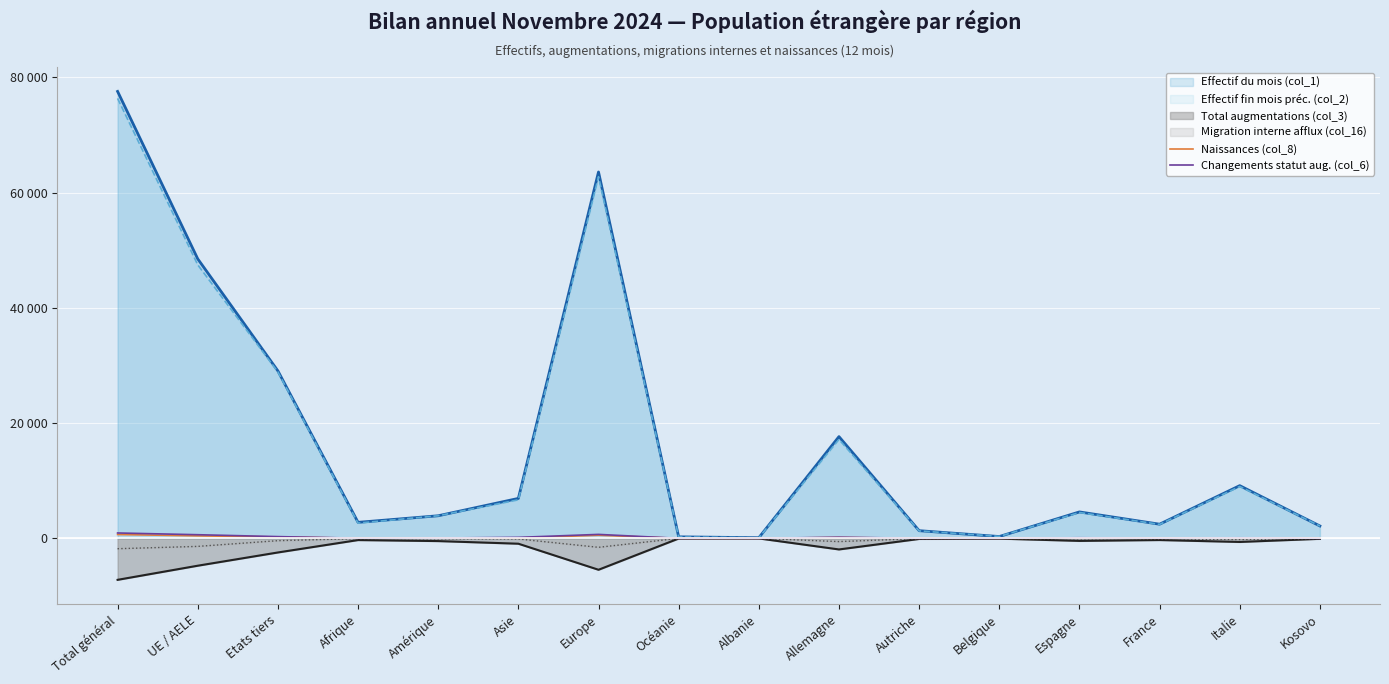

What position from the right is Europe?

10